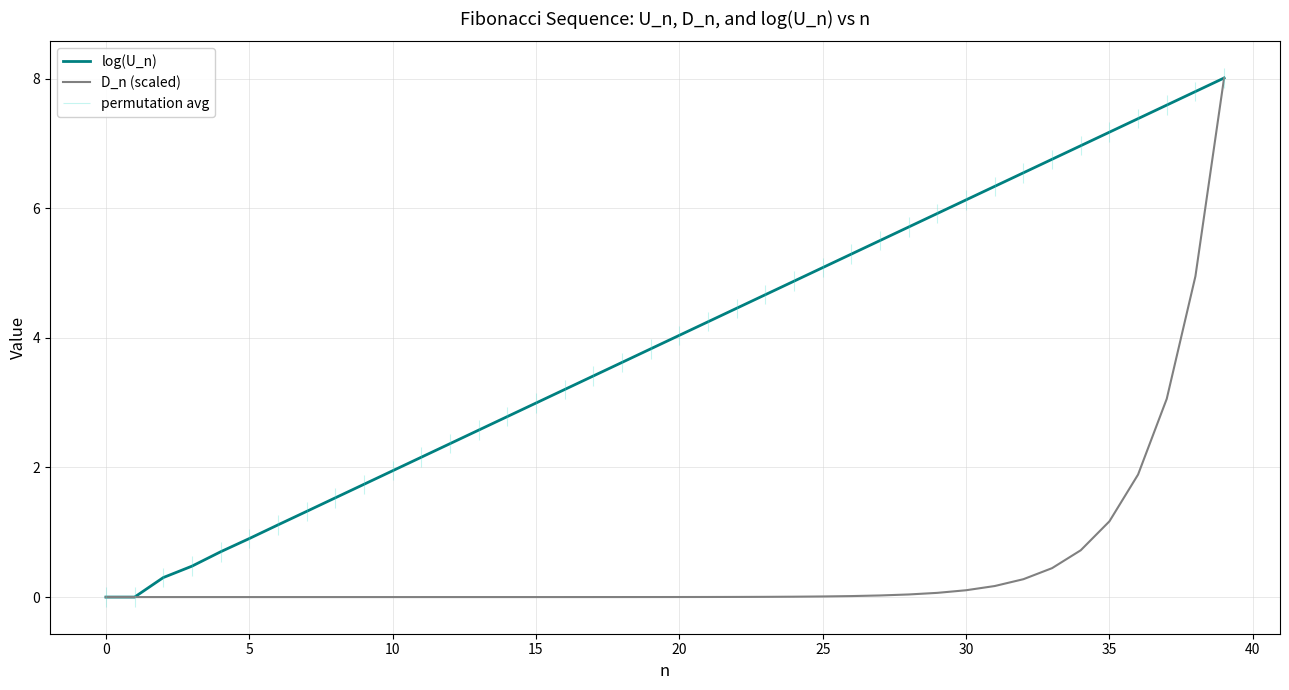

What is the label of the 23rd point from the left?

22